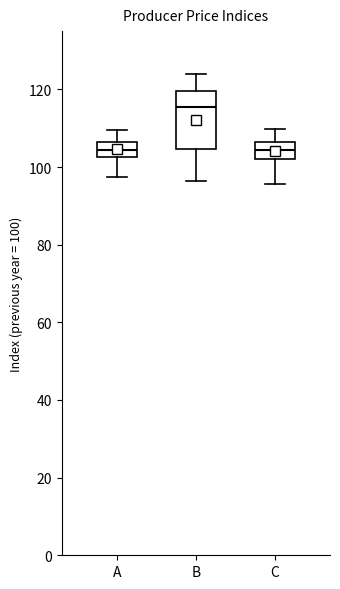

Reading left to right, transcribe this box plot: for each box, give where its median line is, the range the box spans, and where its two whiskers end, as read against the y-axis. The values are not printed on the chart, so give them approximately, as read against the axis.

A: median 104, box 102 to 106, whiskers 98 to 110
B: median 116, box 104 to 120, whiskers 96 to 124
C: median 104, box 102 to 106, whiskers 96 to 110